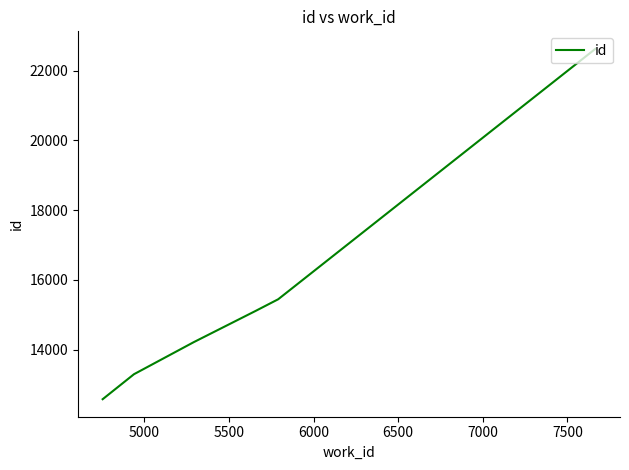

What is the difference between the second highest and minimum values?

2863